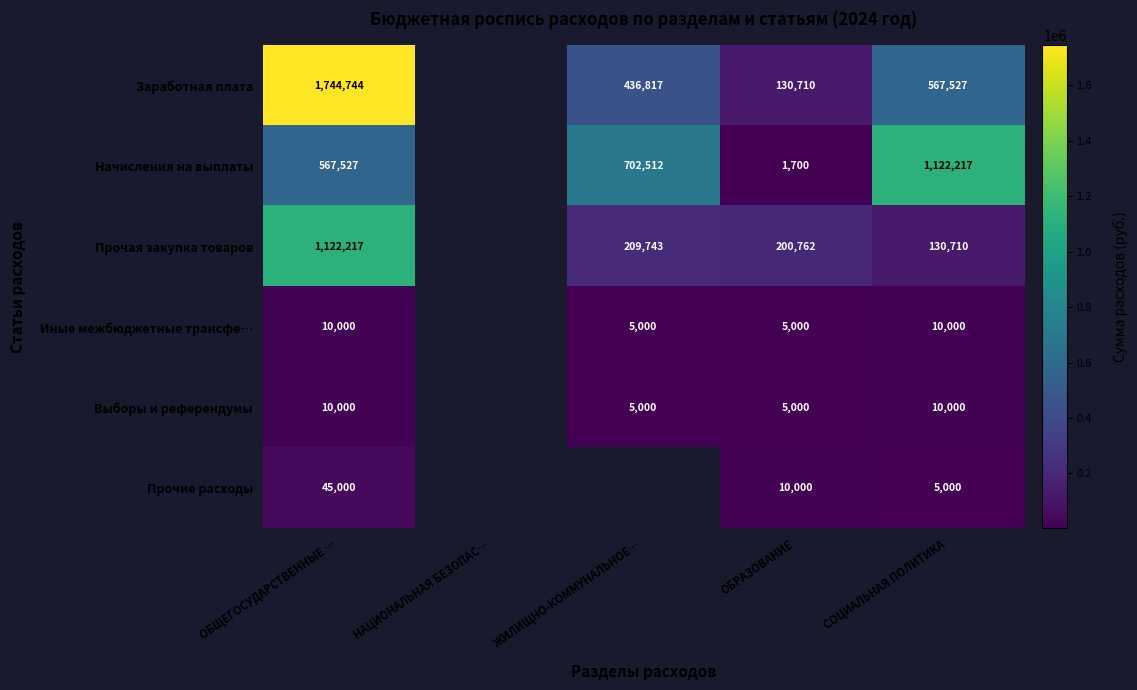

The value of Начисления на выплаты at ОБРАЗОВАНИЕ is 1700. True or false?

True